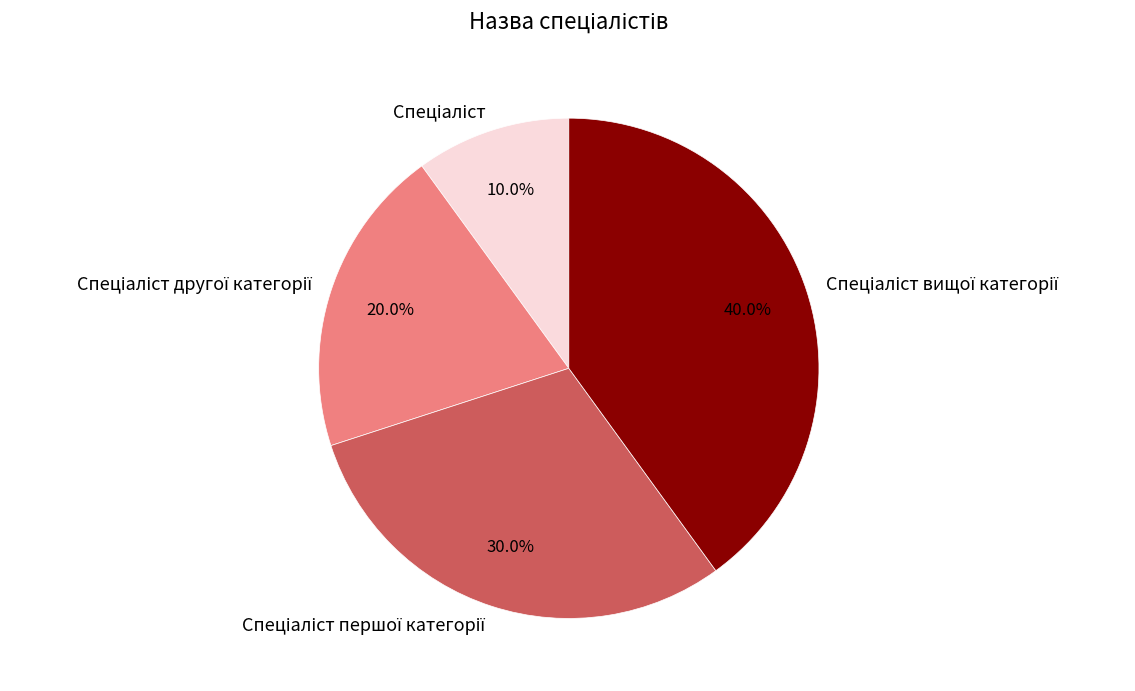

Does any single category account for the majority?

No